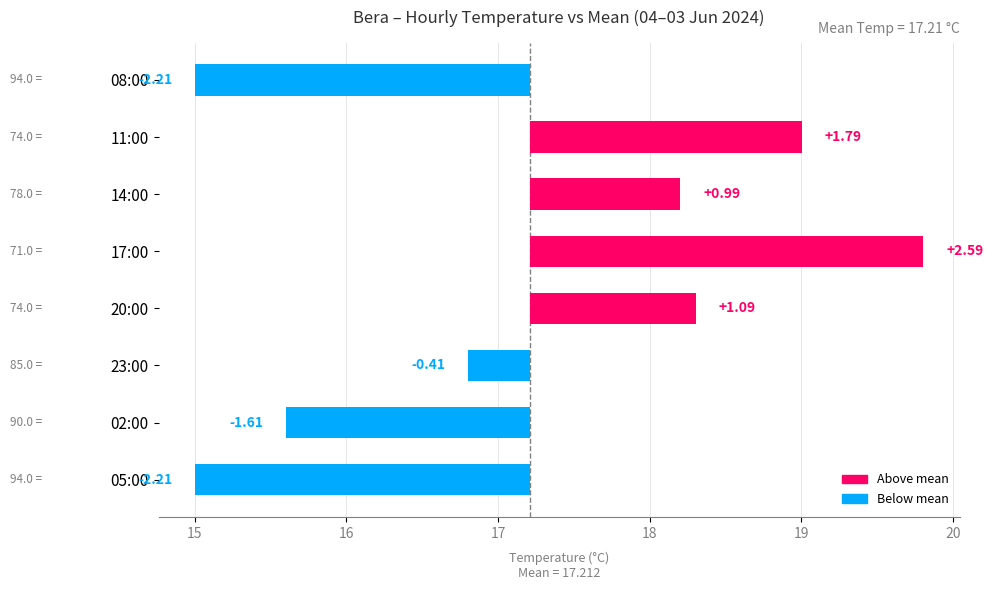

Are the bars grouped side by side (vs. stacked)?

No